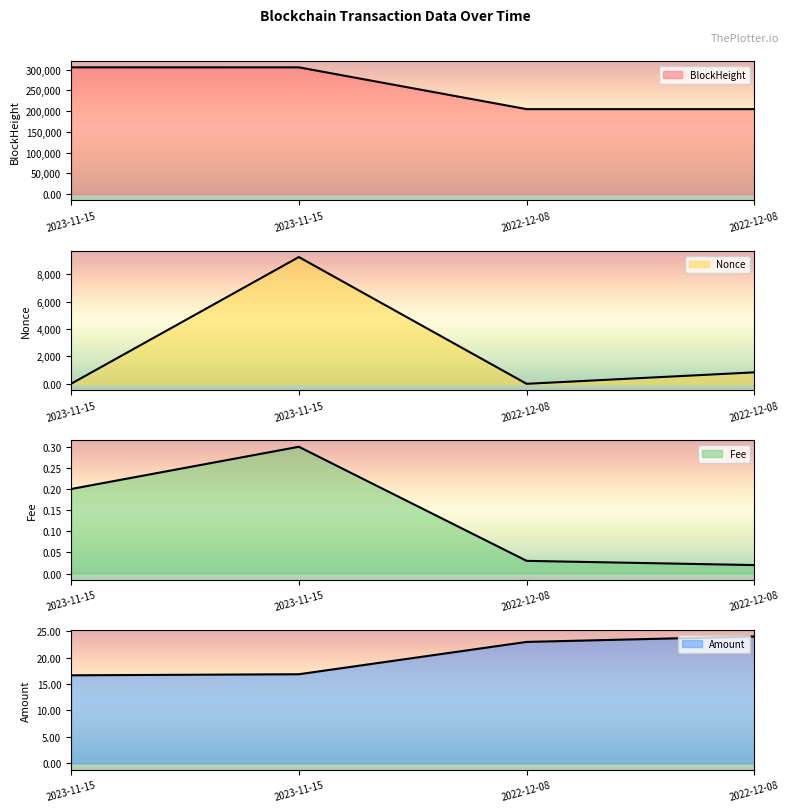

What is the label of the 1st point from the right?

2022-12-08